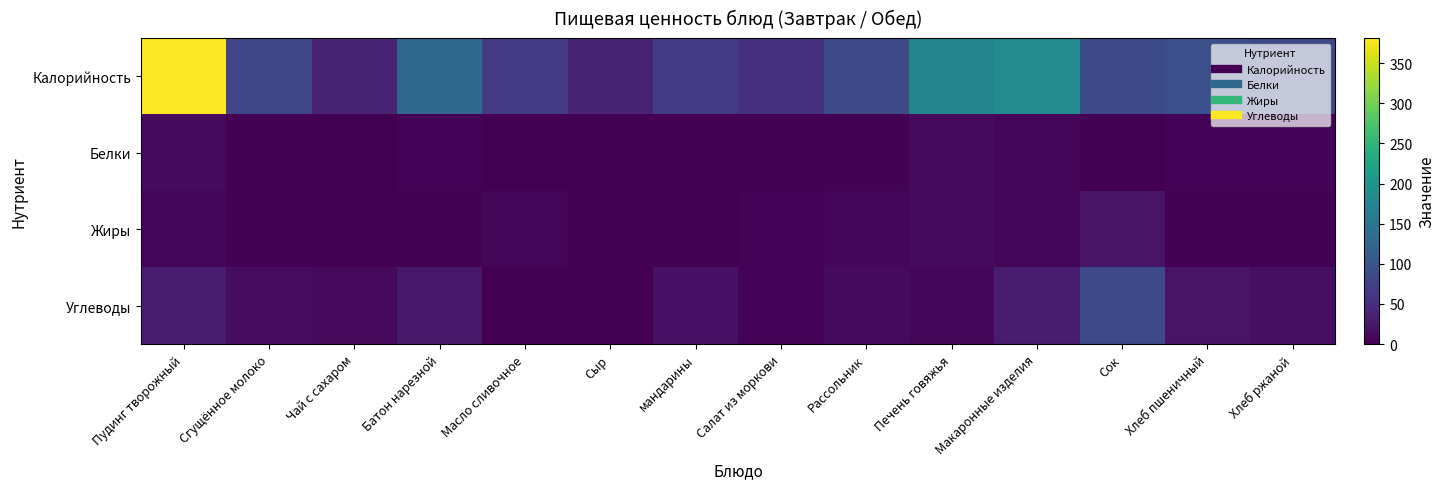

Rank the series by their maximum value, from lowest to highest.

Белки, Жиры, Углеводы, Калорийность